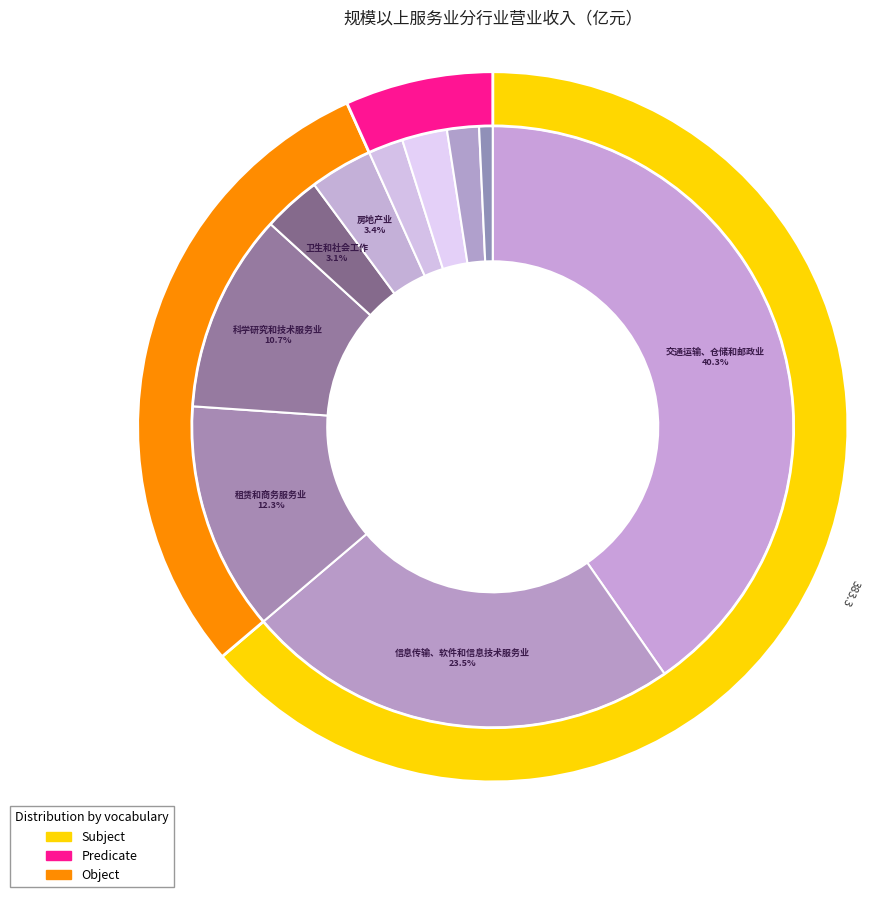

Count the number of slices in the pie.

10